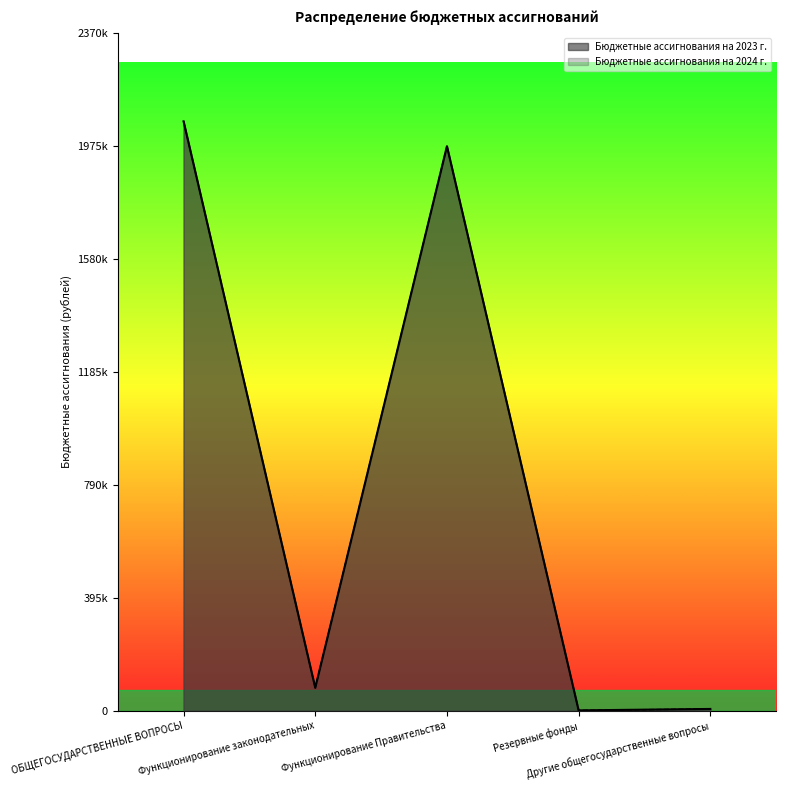

At which category does the chart reach its minimum across all series?

Резервные фонды